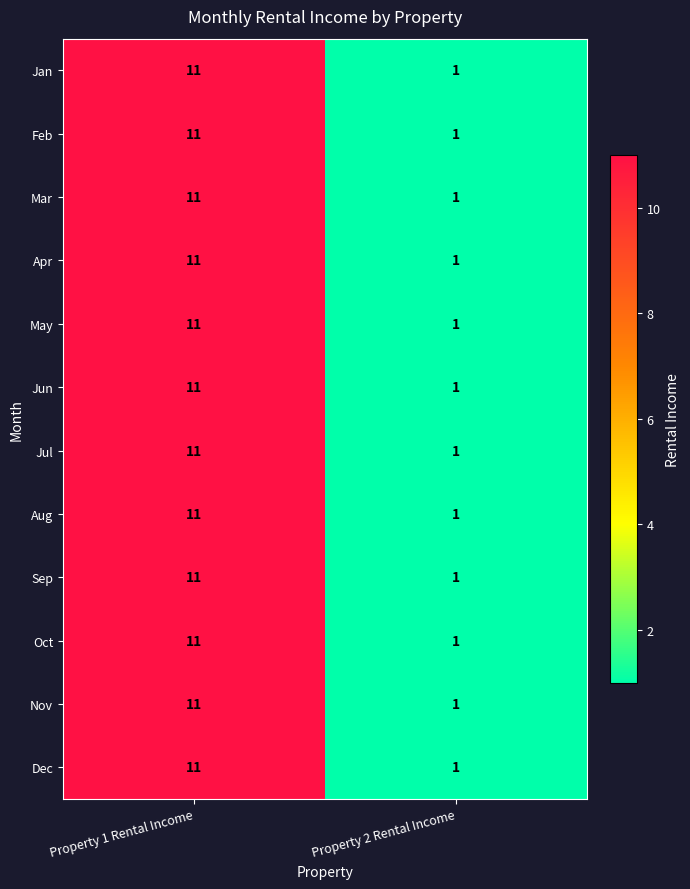

What is the sum of all Dec values?

12